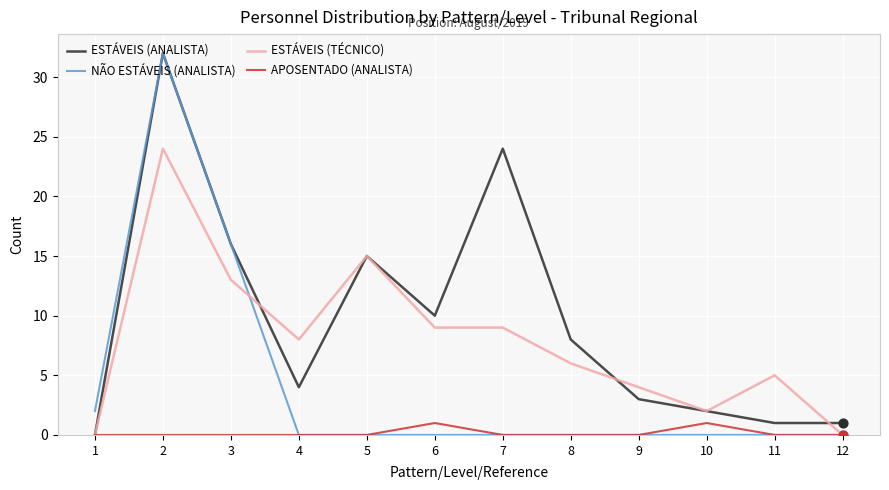

Which series changed the most between 4 and 5?

ESTÁVEIS (ANALISTA)